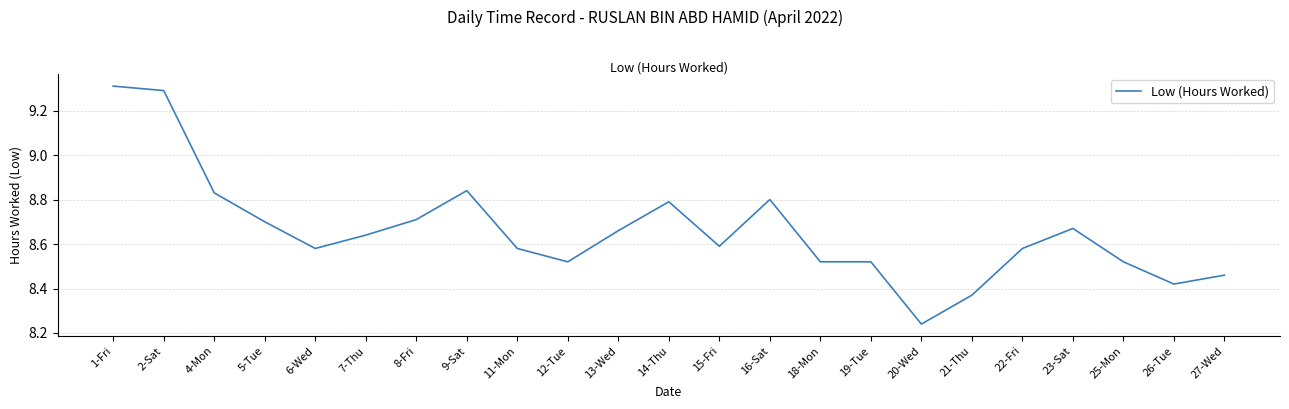

What is the greatest value displayed?

9.3